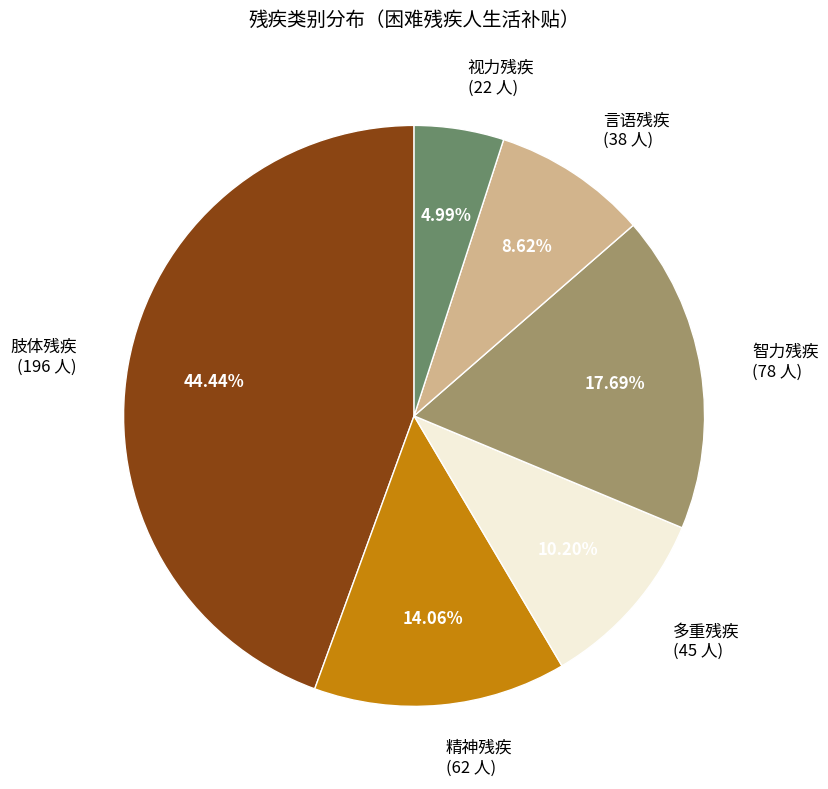

Is it true that 言语残疾 is 1% of the pie?

False